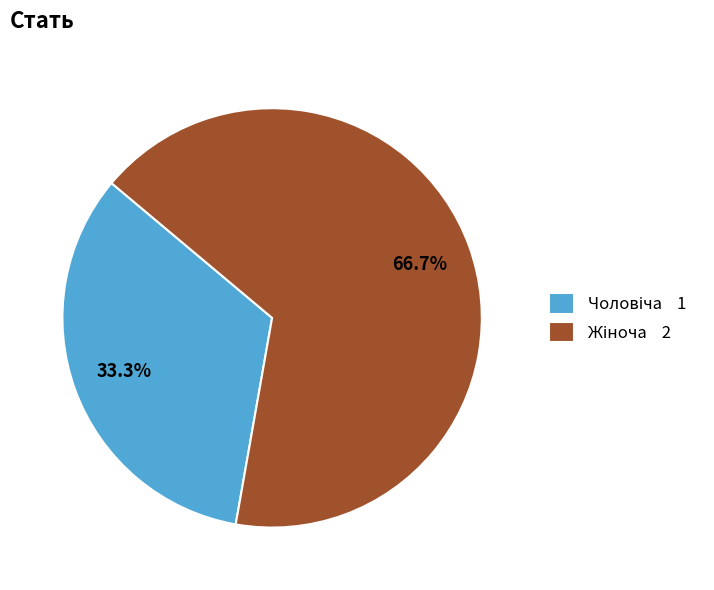

Count the number of slices in the pie.

2